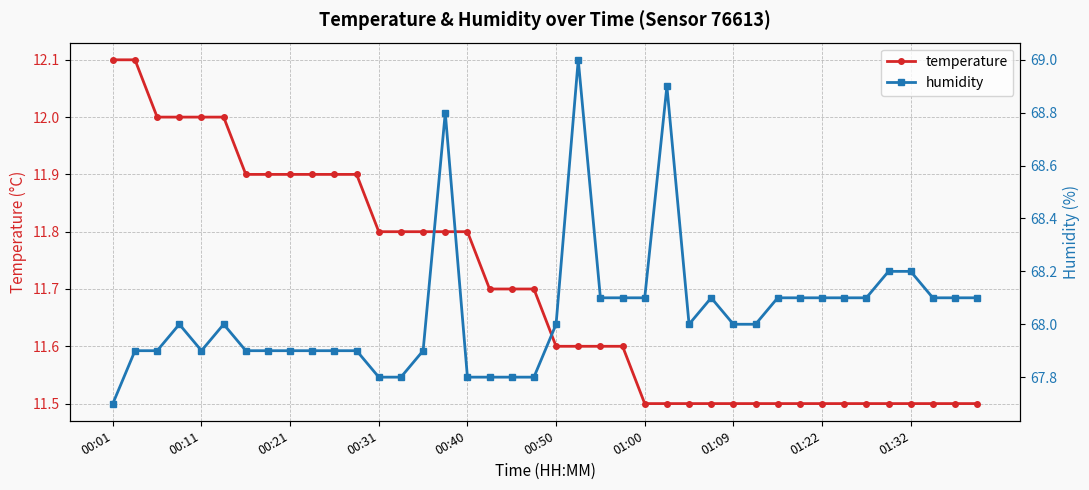

What is the approximate value of temperature at 19?

11.7